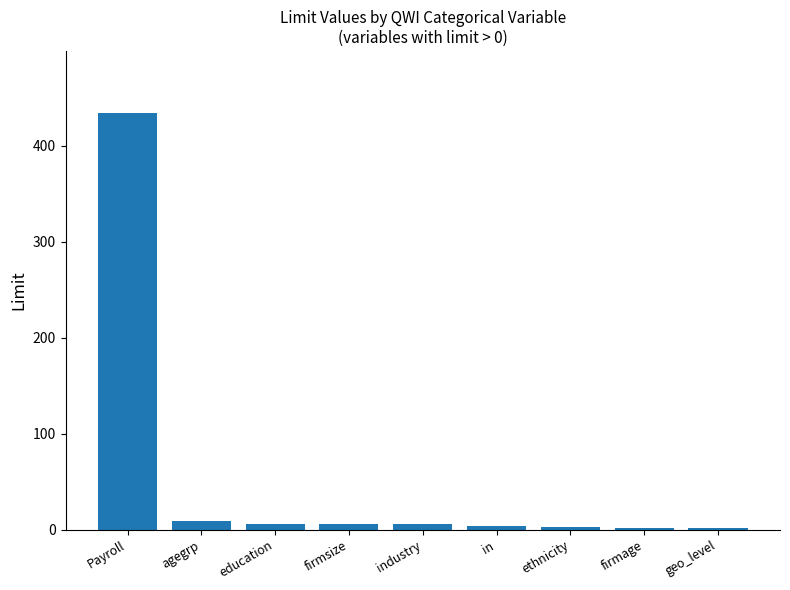

True or false: the data shows 266 at Payroll.

False